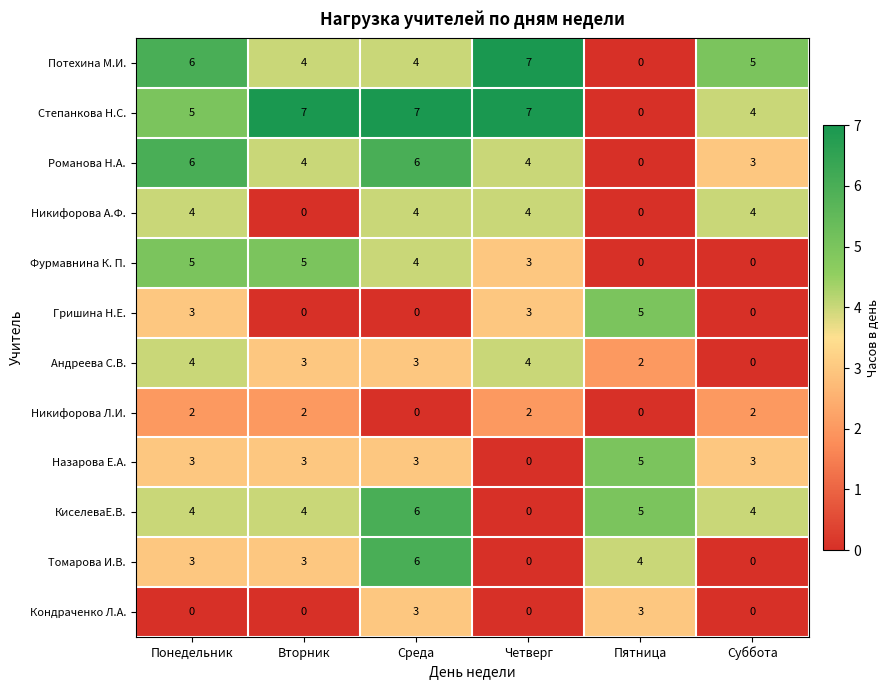

How many categories are shown in the chart?

6